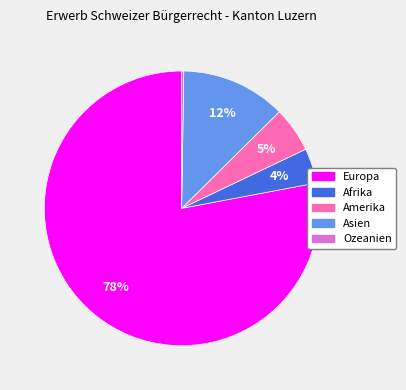

Which category has the biggest portion of the pie?

Europa